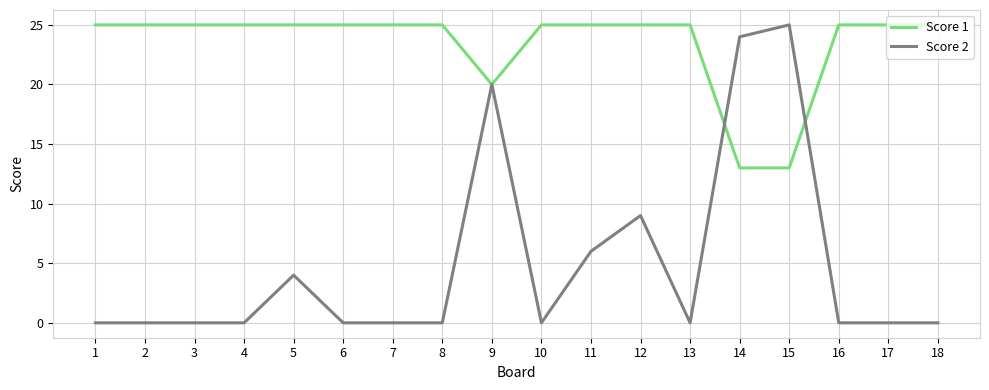

At 12, list the series in order from smallest to largest.

Score 2, Score 1